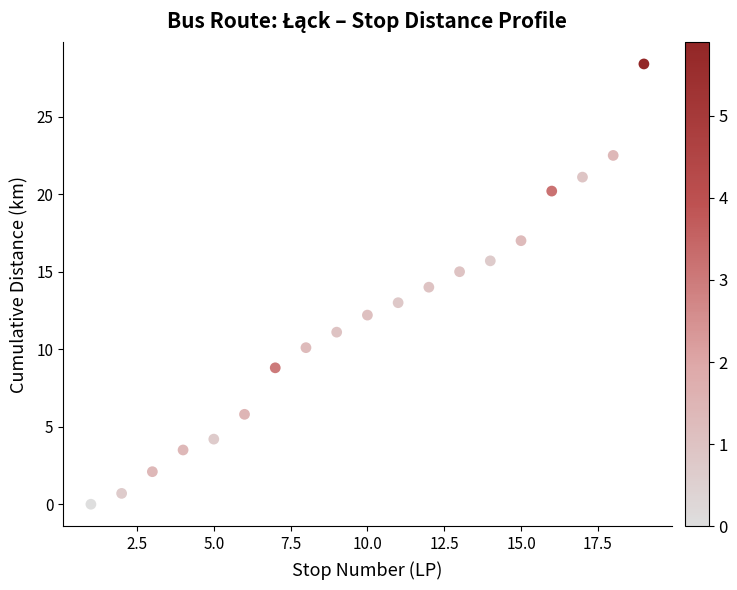

What is the range of Y values (max minus min)?

28.4